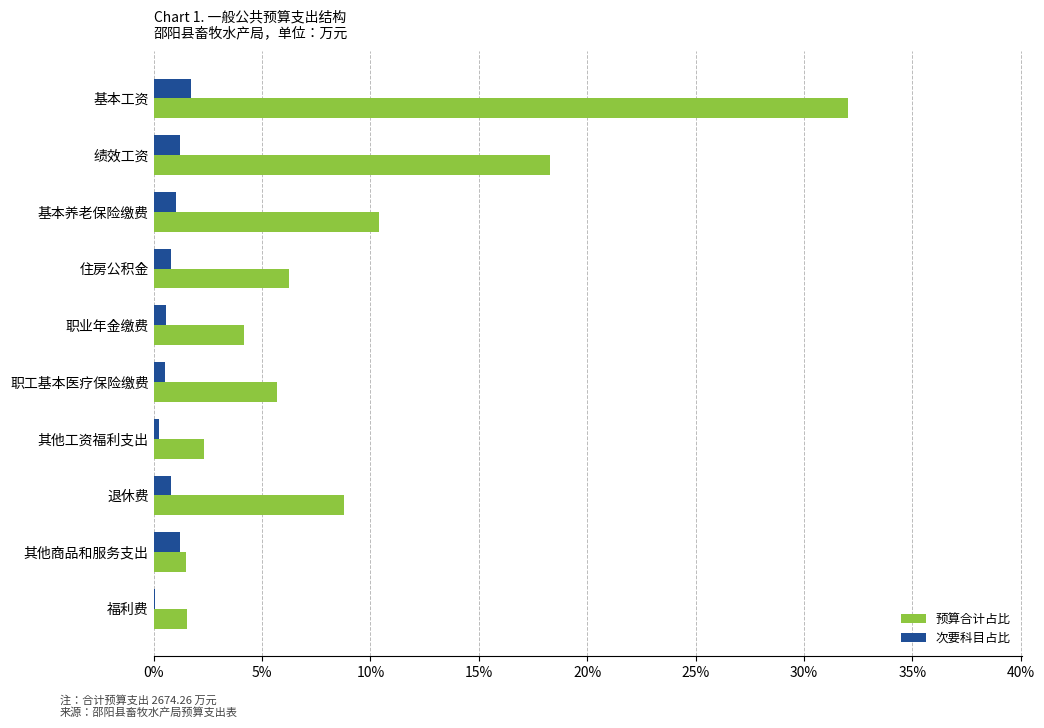

Is the value of 次要科目占比 at 其他工资福利支出 greater than the value of 预算合计占比 at 绩效工资?

No